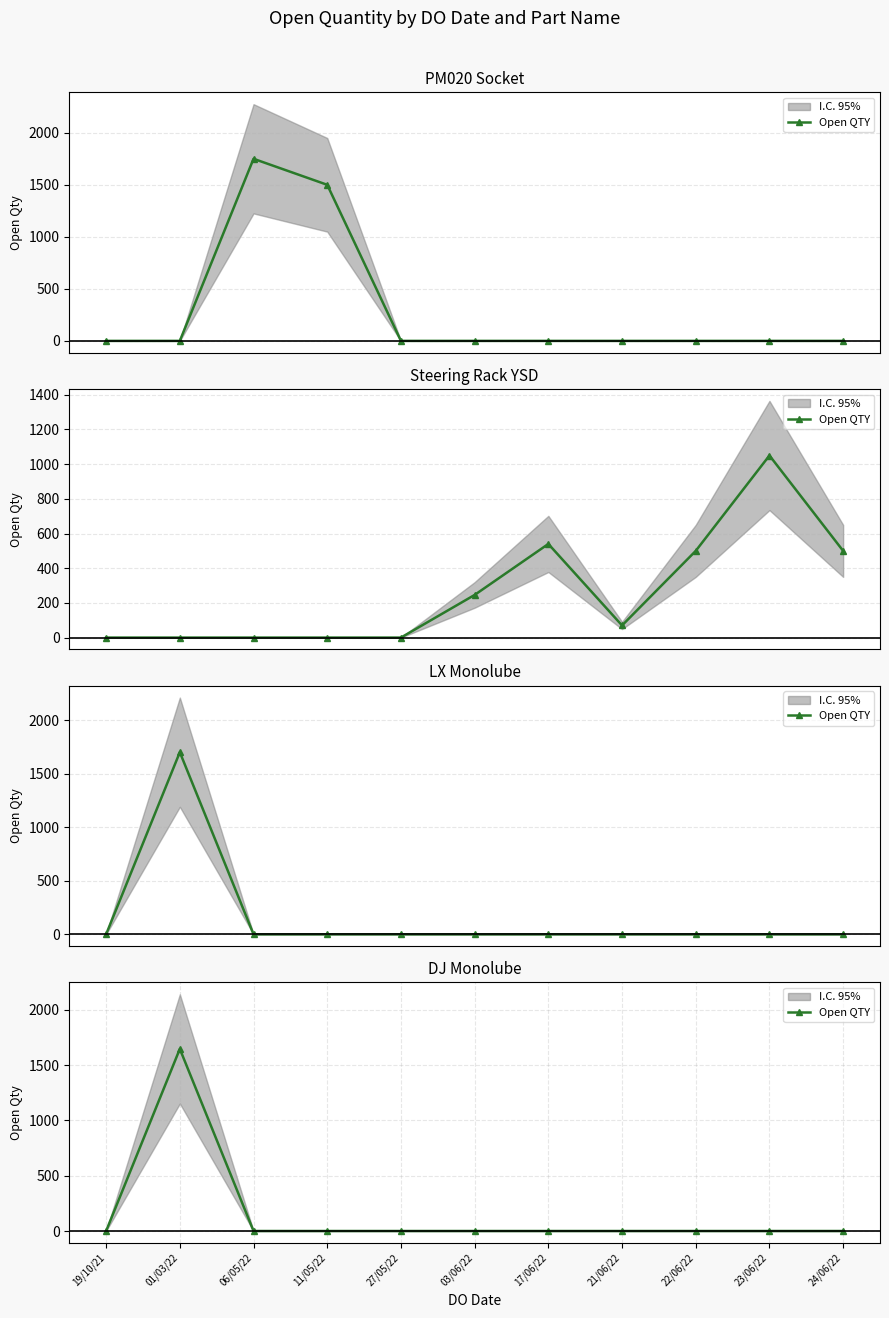

Which label corresponds to the smallest value in the chart?

19/10/21